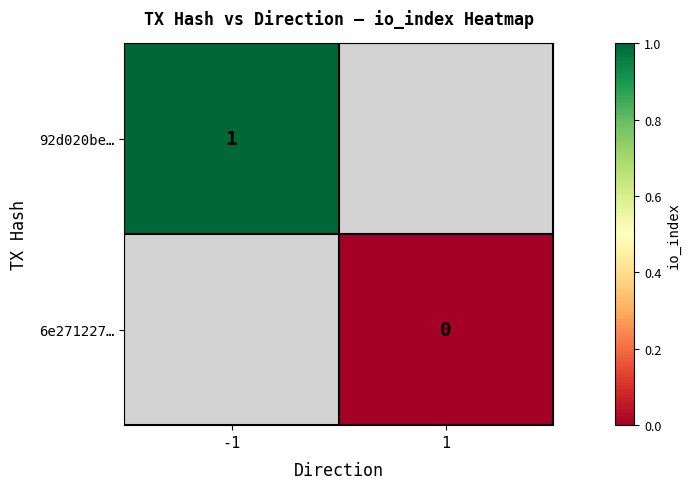

The 92d020be… series shows 1 at -1. True or false?

True